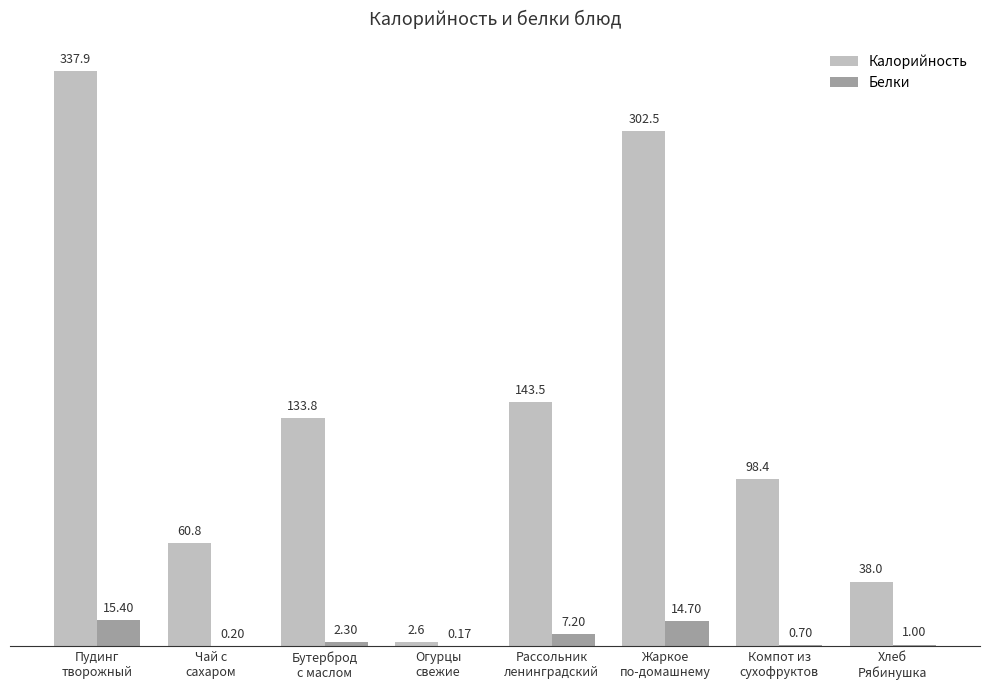

What is the approximate value of Калорийность at Огурцы
свежие?

2.6